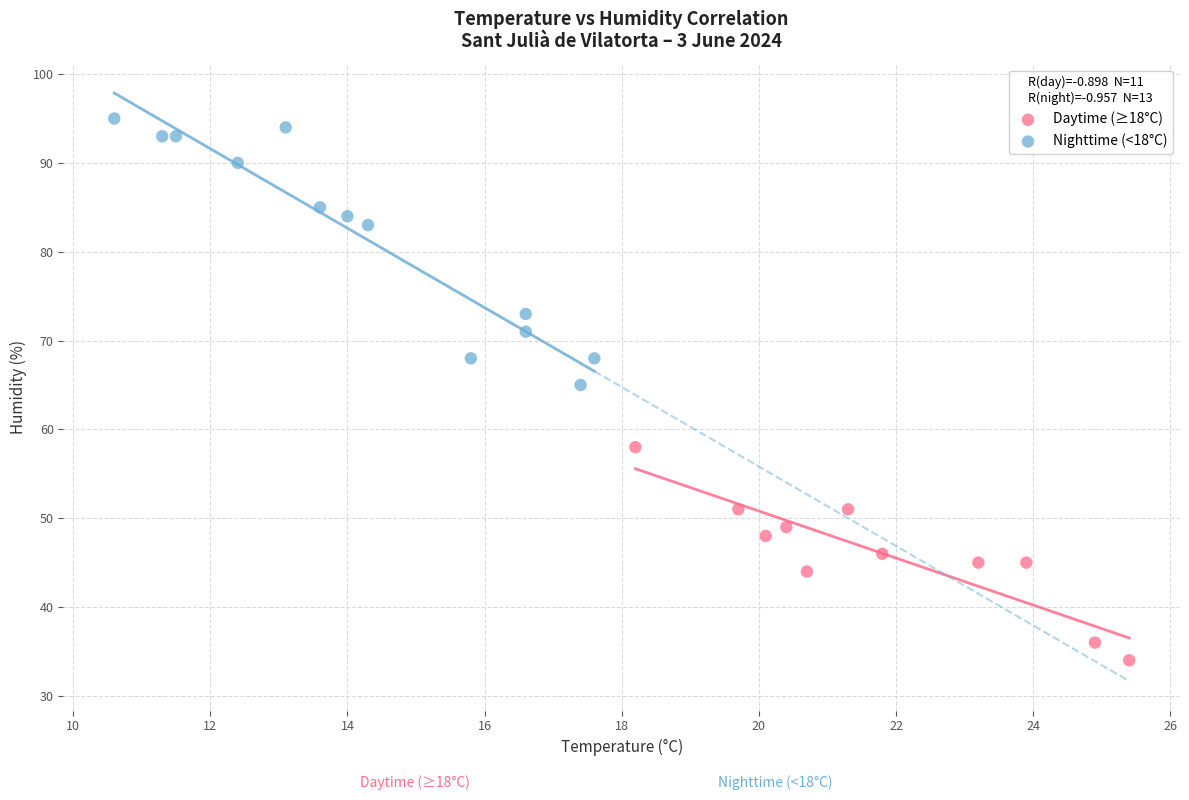

Which series reaches the minimum Y coordinate?

Daytime (≥18°C)